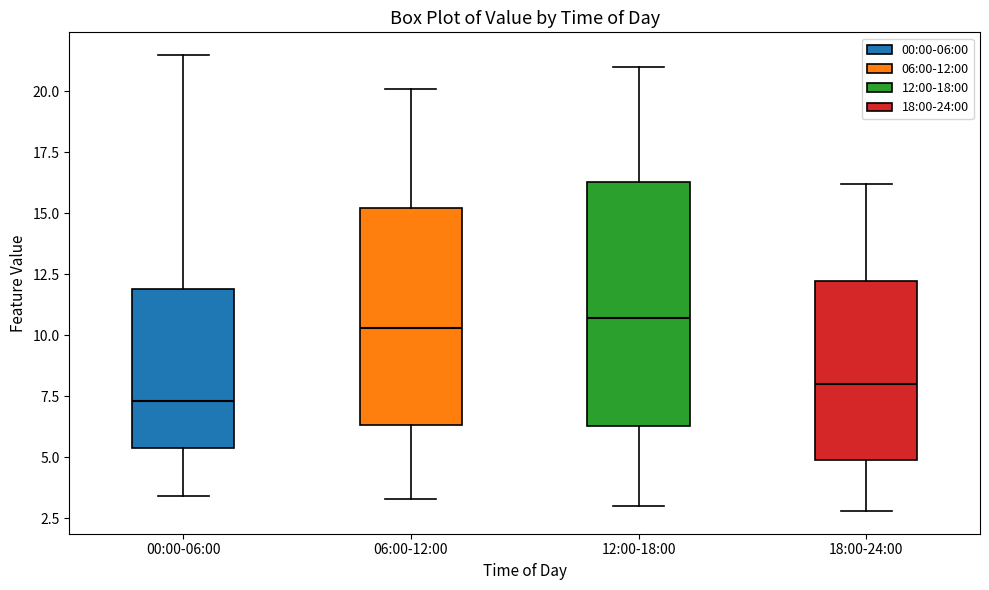

Comparing the boxes themselves (not the whiskers), which one is the tallest?

12:00-18:00